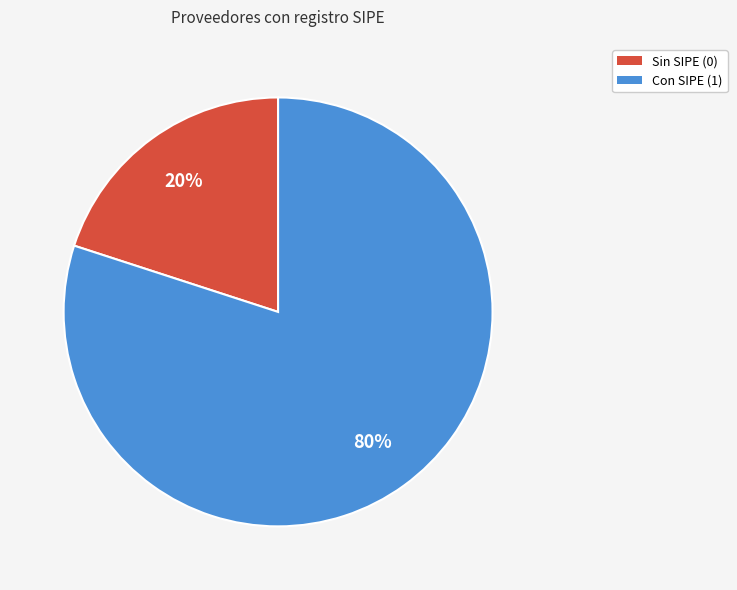

Count the number of slices in the pie.

2